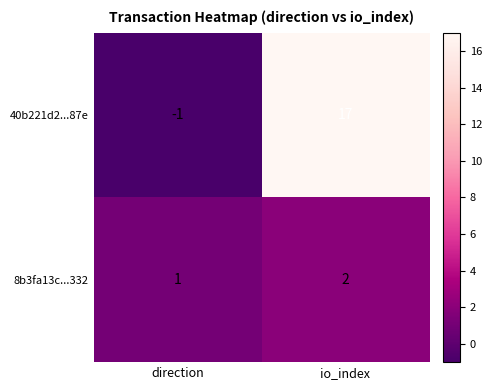

True or false: 40b221d2...87e has a value of 17 at io_index.

True